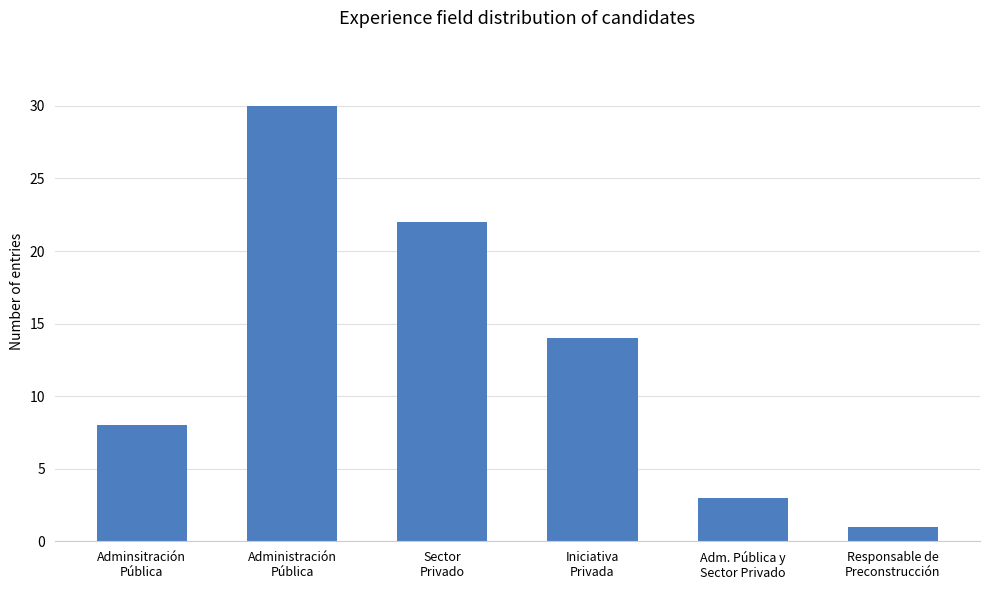

List the labels in order of value, largest first.

Administración
Pública, Sector
Privado, Iniciativa
Privada, Adminsitración
Pública, Adm. Pública y
Sector Privado, Responsable de
Preconstrucción